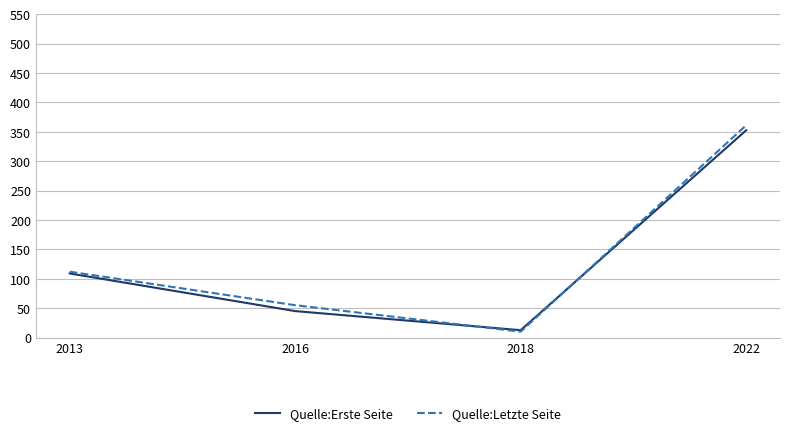

Which series changed the most between 2016 and 2022?

Quelle:Erste Seite